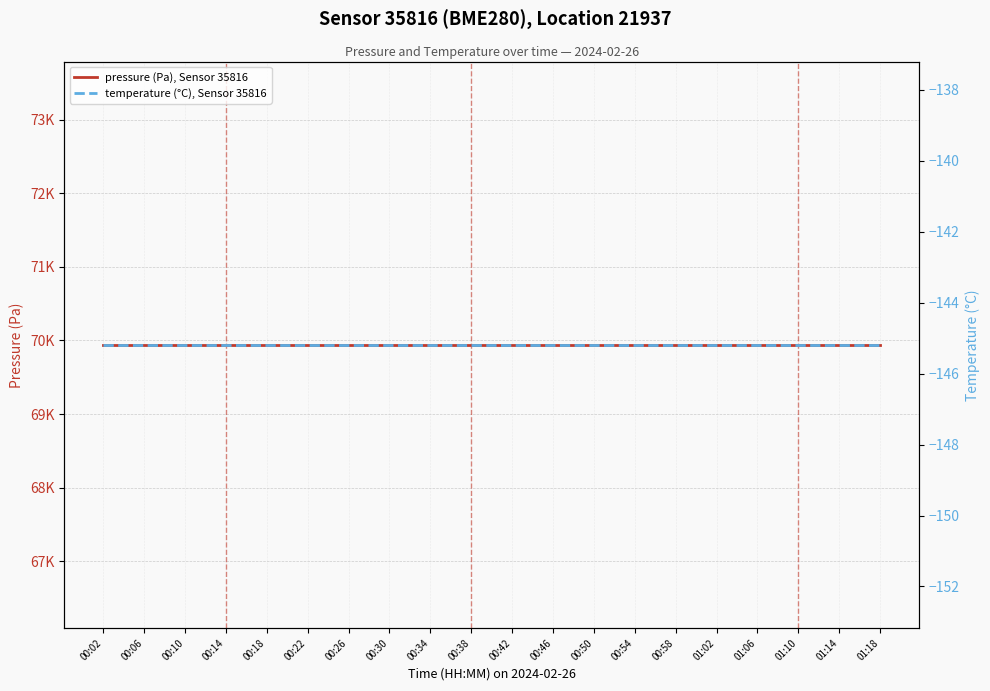

True or false: pressure (Pa), Sensor 35816 has a value of 69939.5 at 00:14.

True